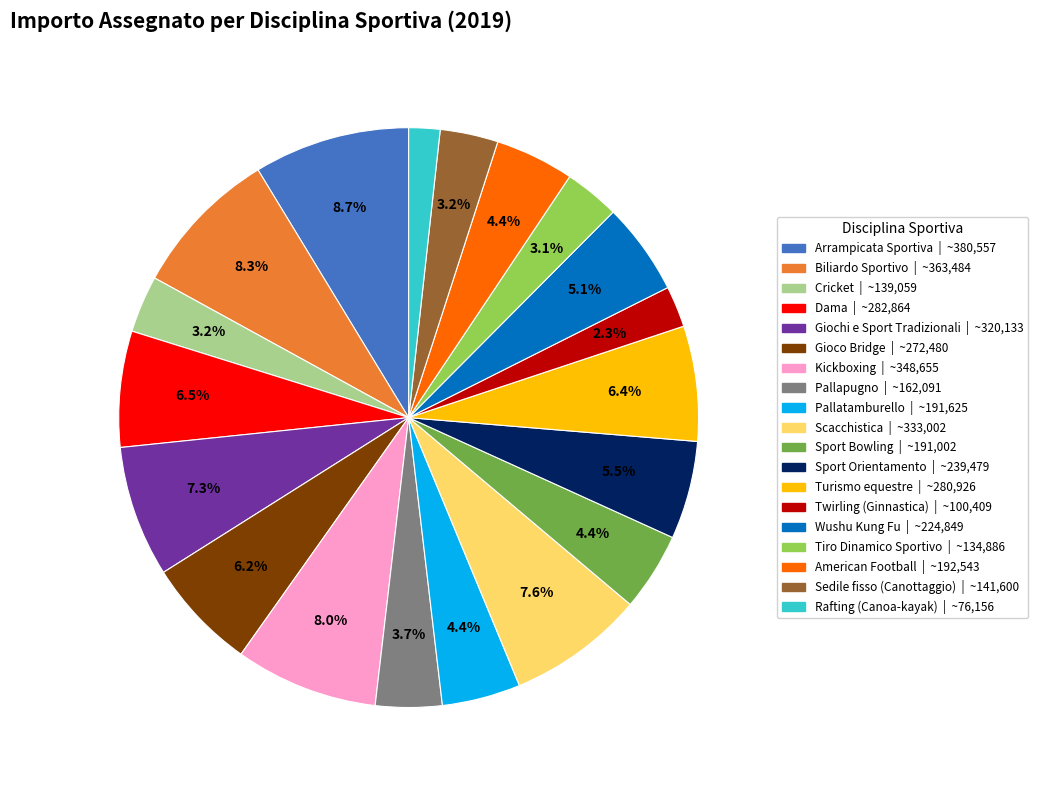

Is the sum of Arrampicata Sportiva and Sedile fisso (Canottaggio) greater than half?

No